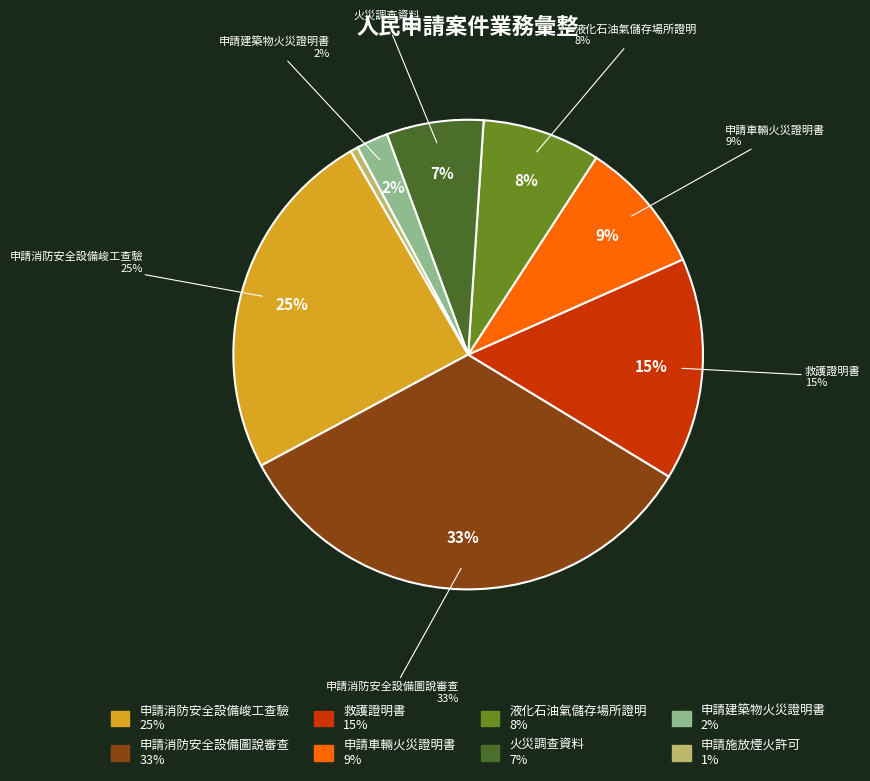

Does 申請消防安全設備峻工查驗 account for over 50% of the chart?

No